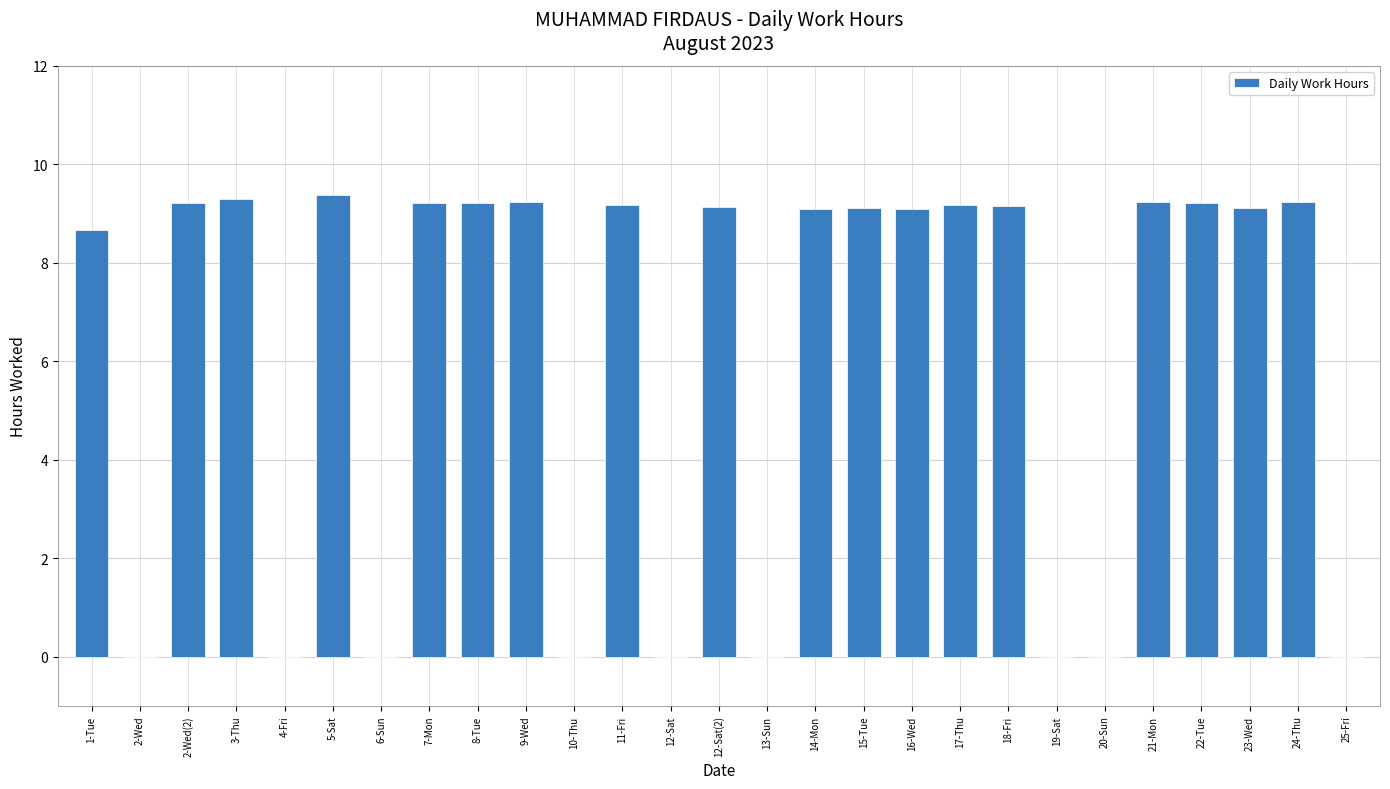

The value at 24-Thu is 12.3. True or false?

False